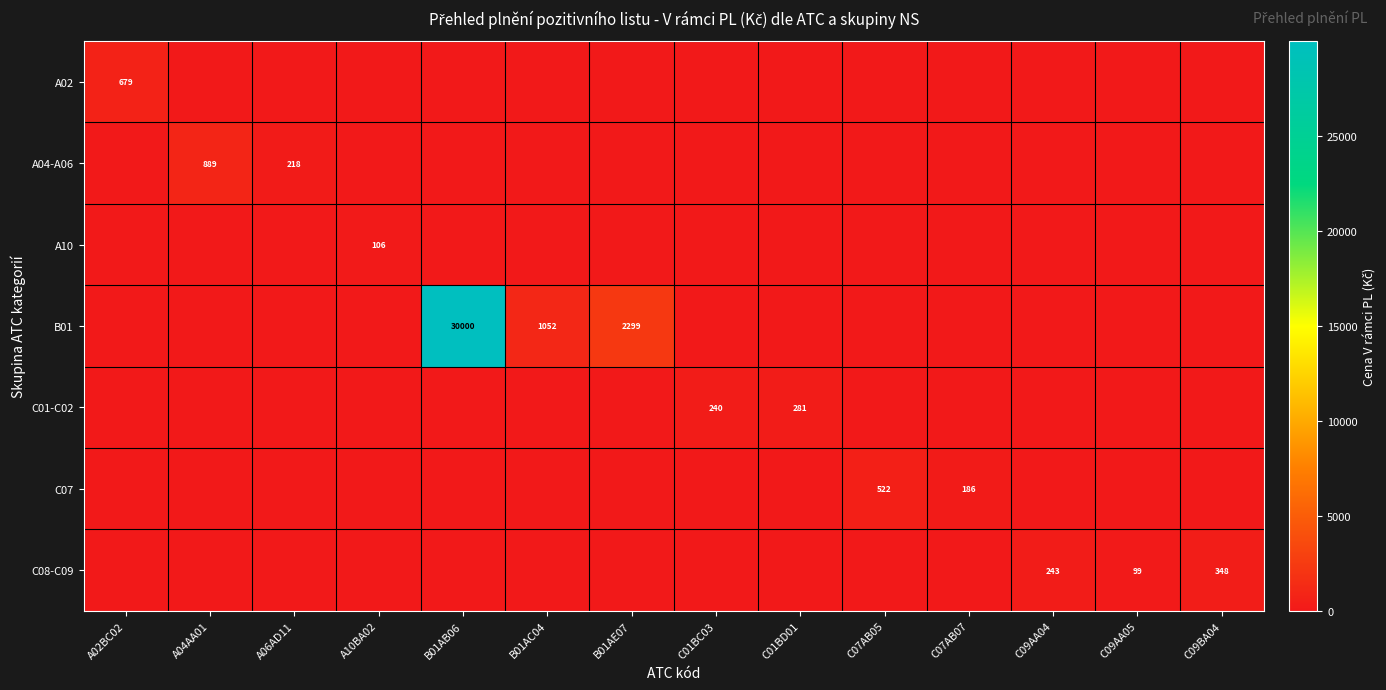

What is the difference between the highest and lowest values at B01AE07?

2298.8